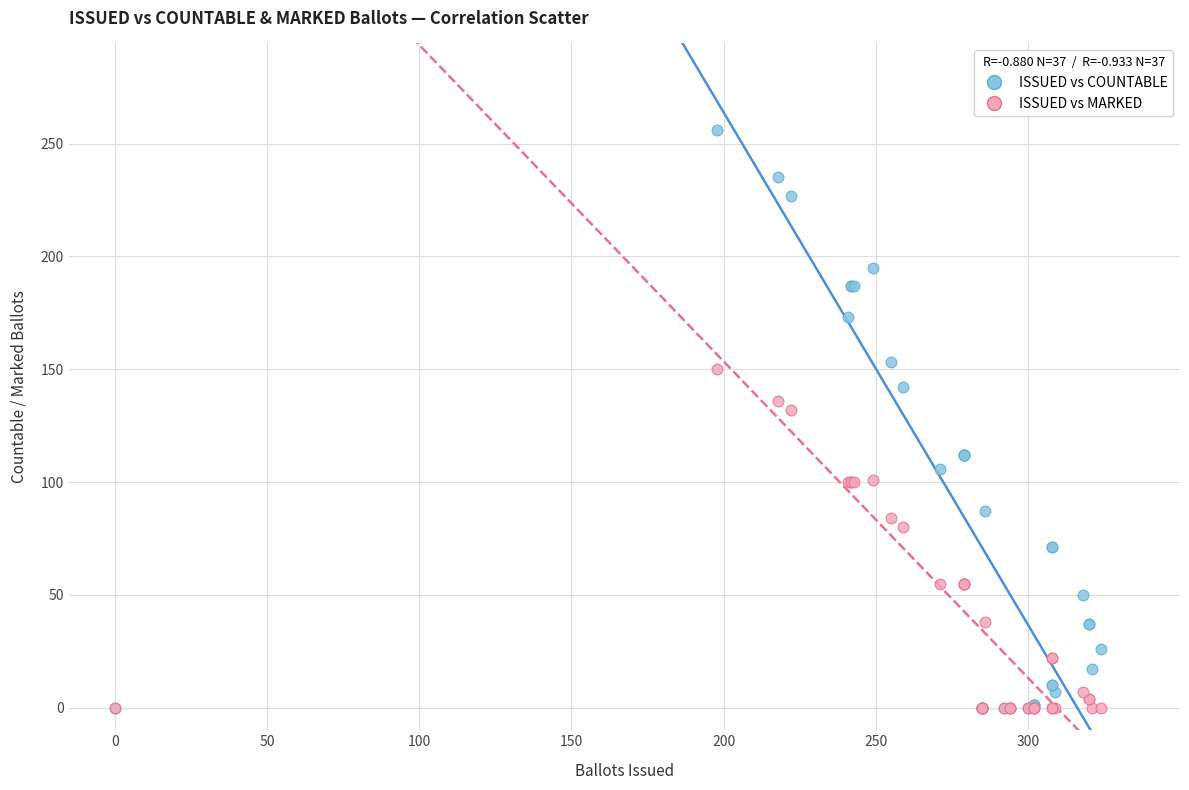

In the ISSUED vs COUNTABLE series, what Y value is closest to 128?

142